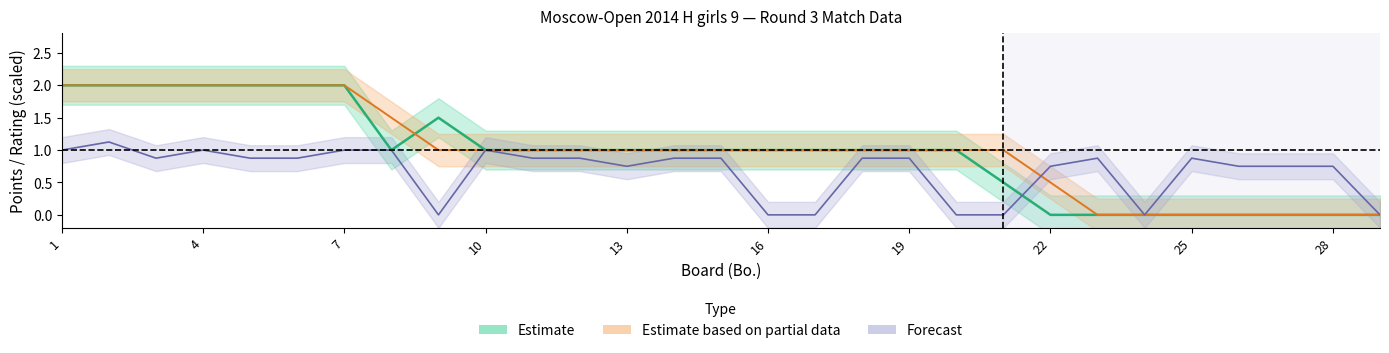

Reading left to right, what are all the values shown in this chart?

White Rating: 1=1.0	2=1.1	3=0.9	4=1.0	5=0.9	6=0.9	7=1.0	8=1.0	9=0.0	10=1.0	11=0.9	12=0.9	13=0.8	14=0.9	15=0.9	16=0.0	17=0.0	18=0.9	19=0.9	20=0.0	21=0.0	22=0.8	23=0.9	24=0.0	25=0.9	26=0.8	27=0.8	28=0.8	29=0.0
White Points: 1=2.0	2=2.0	3=2.0	4=2.0	5=2.0	6=2.0	7=2.0	8=1.0	9=1.5	10=1.0	11=1.0	12=1.0	13=1.0	14=1.0	15=1.0	16=1.0	17=1.0	18=1.0	19=1.0	20=1.0	21=0.5	22=0.0	23=0.0	24=0.0	25=0.0	26=0.0	27=0.0	28=0.0	29=0.0
Black Points: 1=2.0	2=2.0	3=2.0	4=2.0	5=2.0	6=2.0	7=2.0	8=1.5	9=1.0	10=1.0	11=1.0	12=1.0	13=1.0	14=1.0	15=1.0	16=1.0	17=1.0	18=1.0	19=1.0	20=1.0	21=1.0	22=0.5	23=0.0	24=0.0	25=0.0	26=0.0	27=0.0	28=0.0	29=0.0